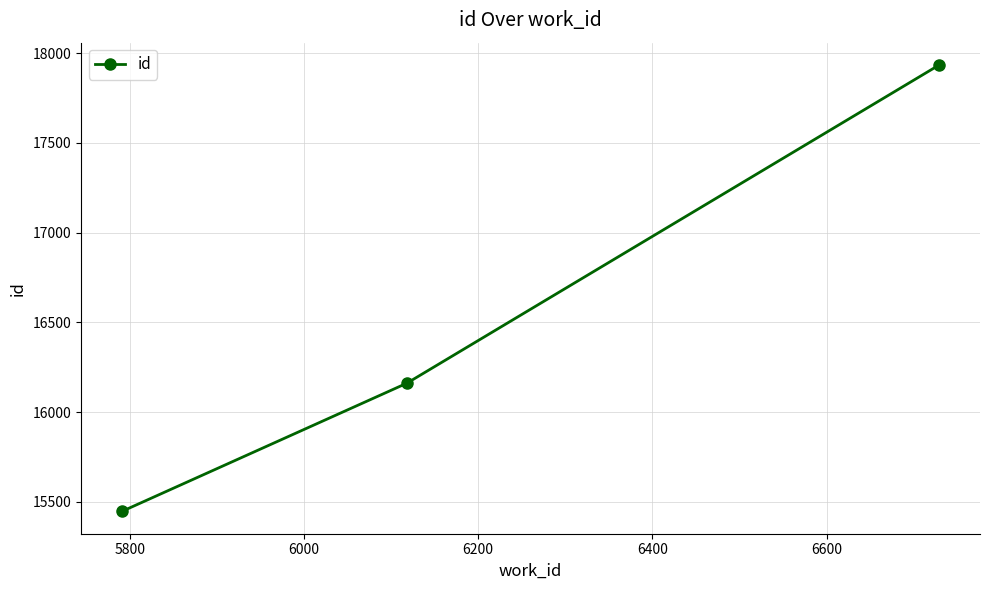

Does the chart have visible grid lines?

Yes